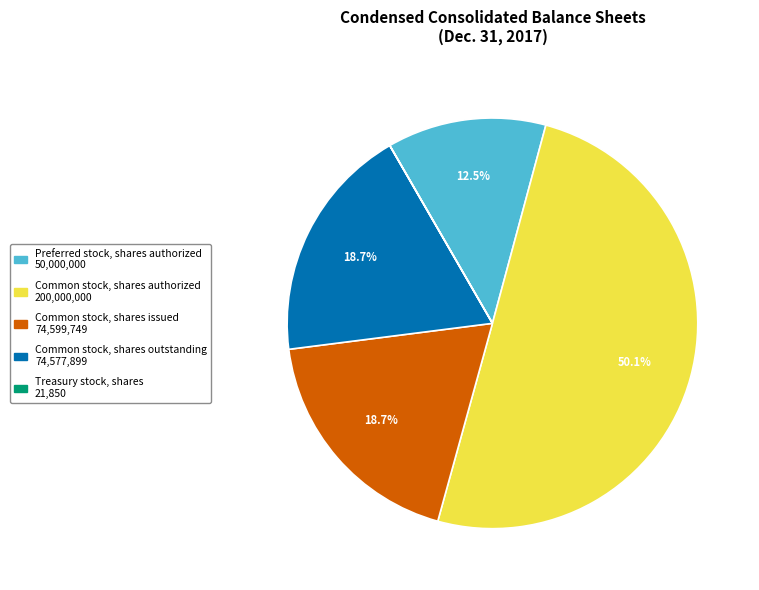

What is the largest slice in the pie chart?

Common stock, shares authorized